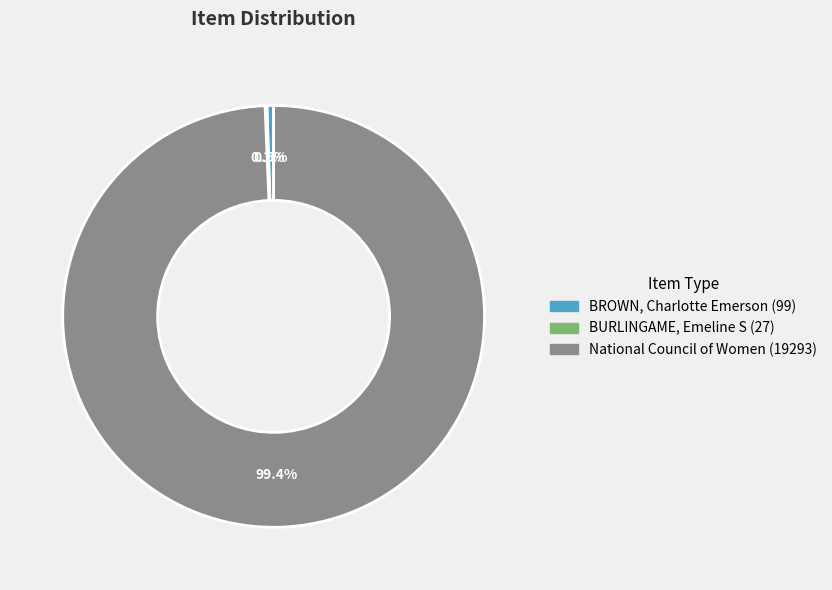

Is there any slice that represents more than half of the pie?

Yes